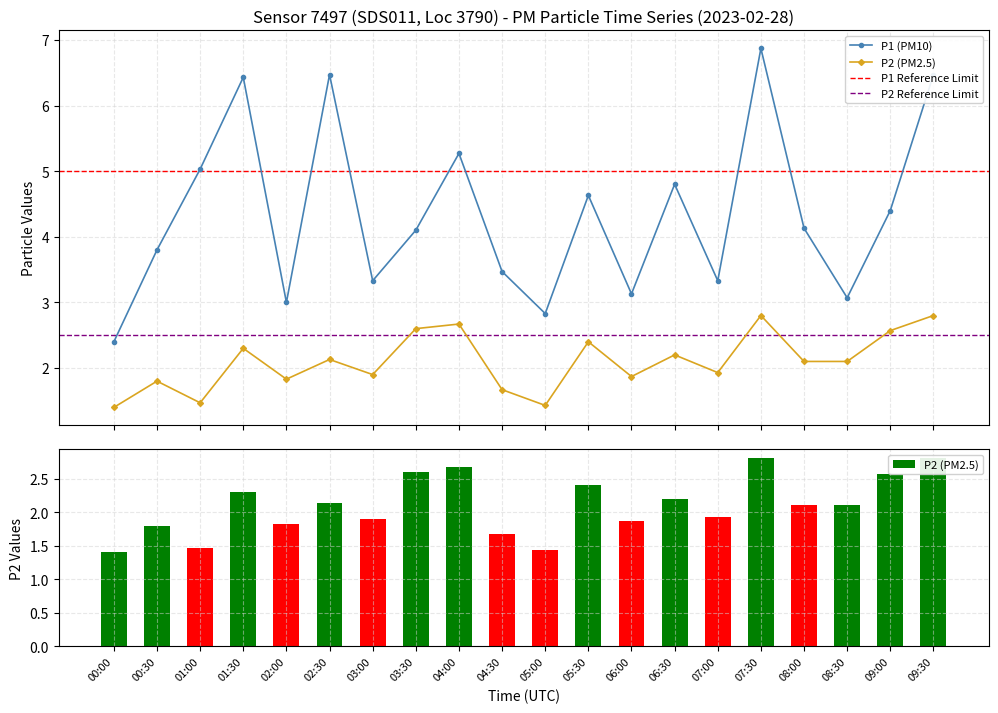

What is the spread (max minus min) of values at 03:30?

1.5